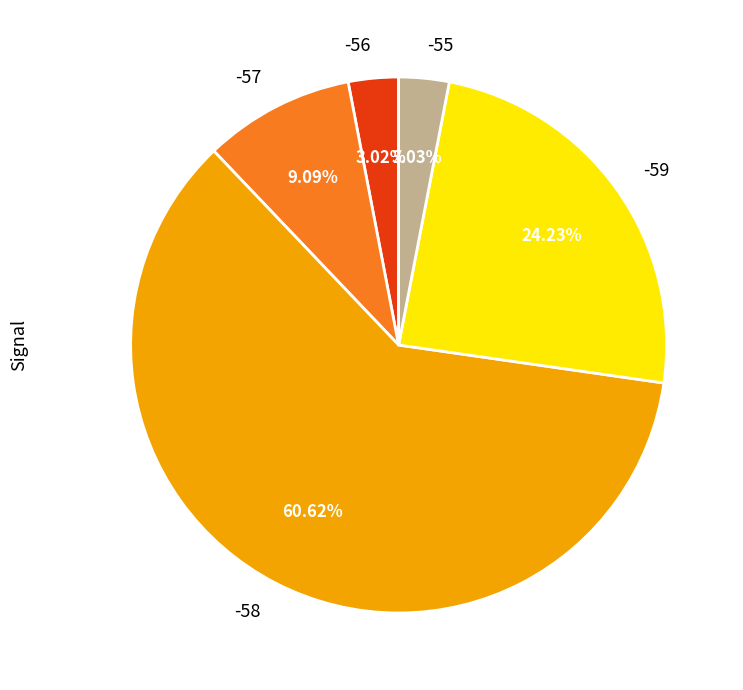

Which category accounts for the majority?

-58